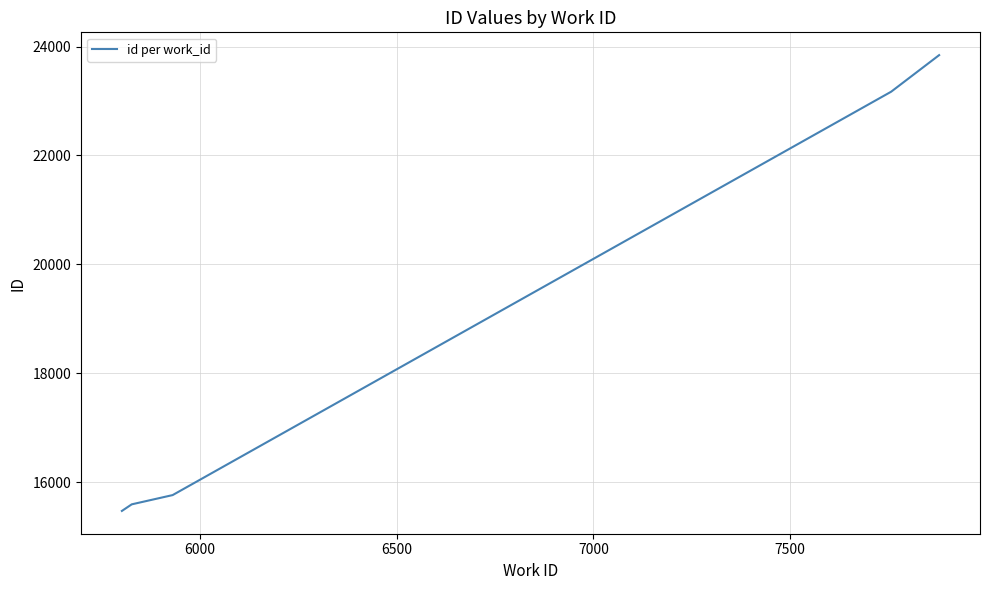

What is the difference between the maximum and minimum values?

8373